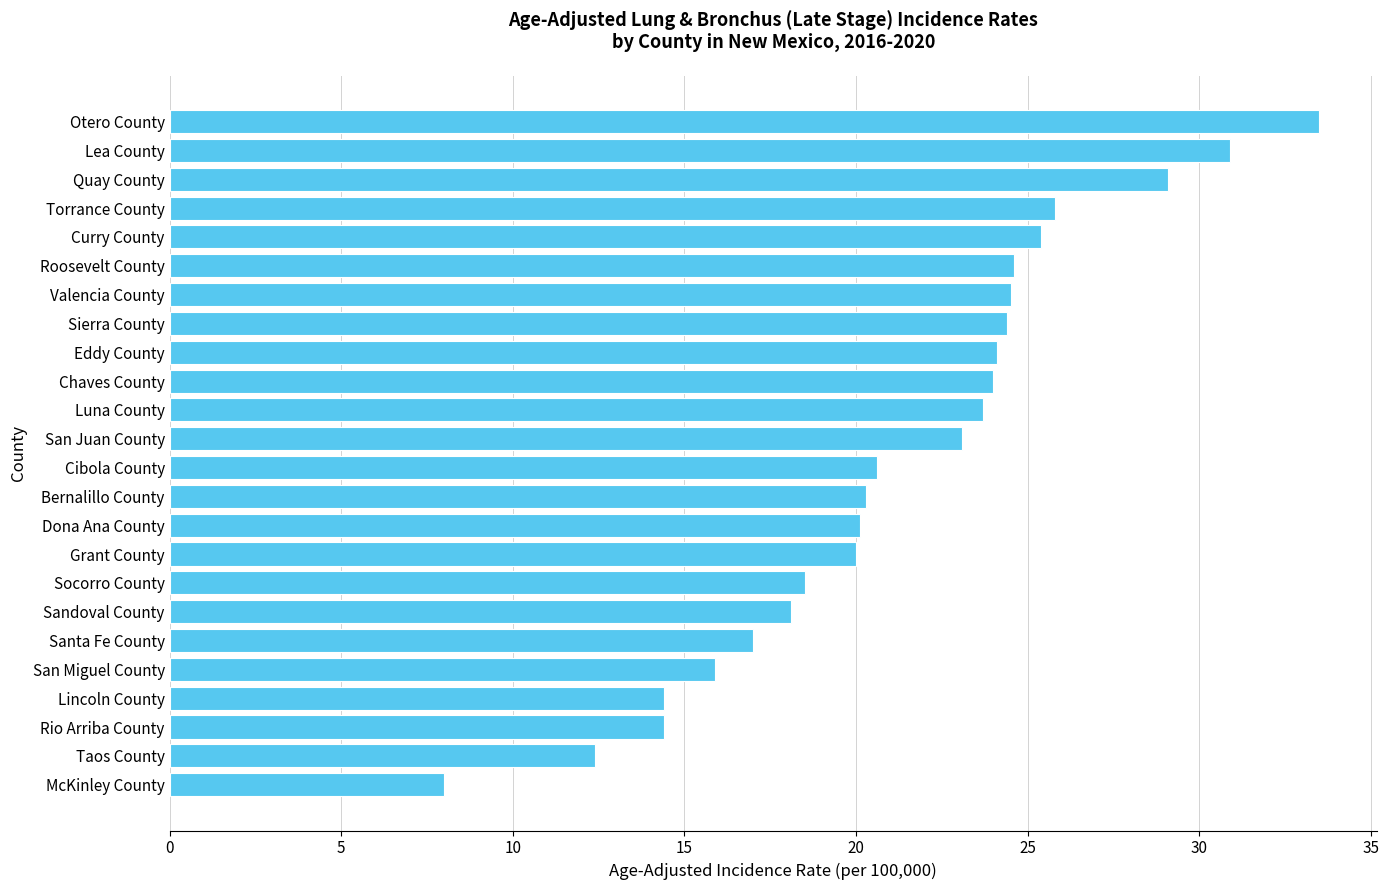

What is the greatest value displayed?

33.5